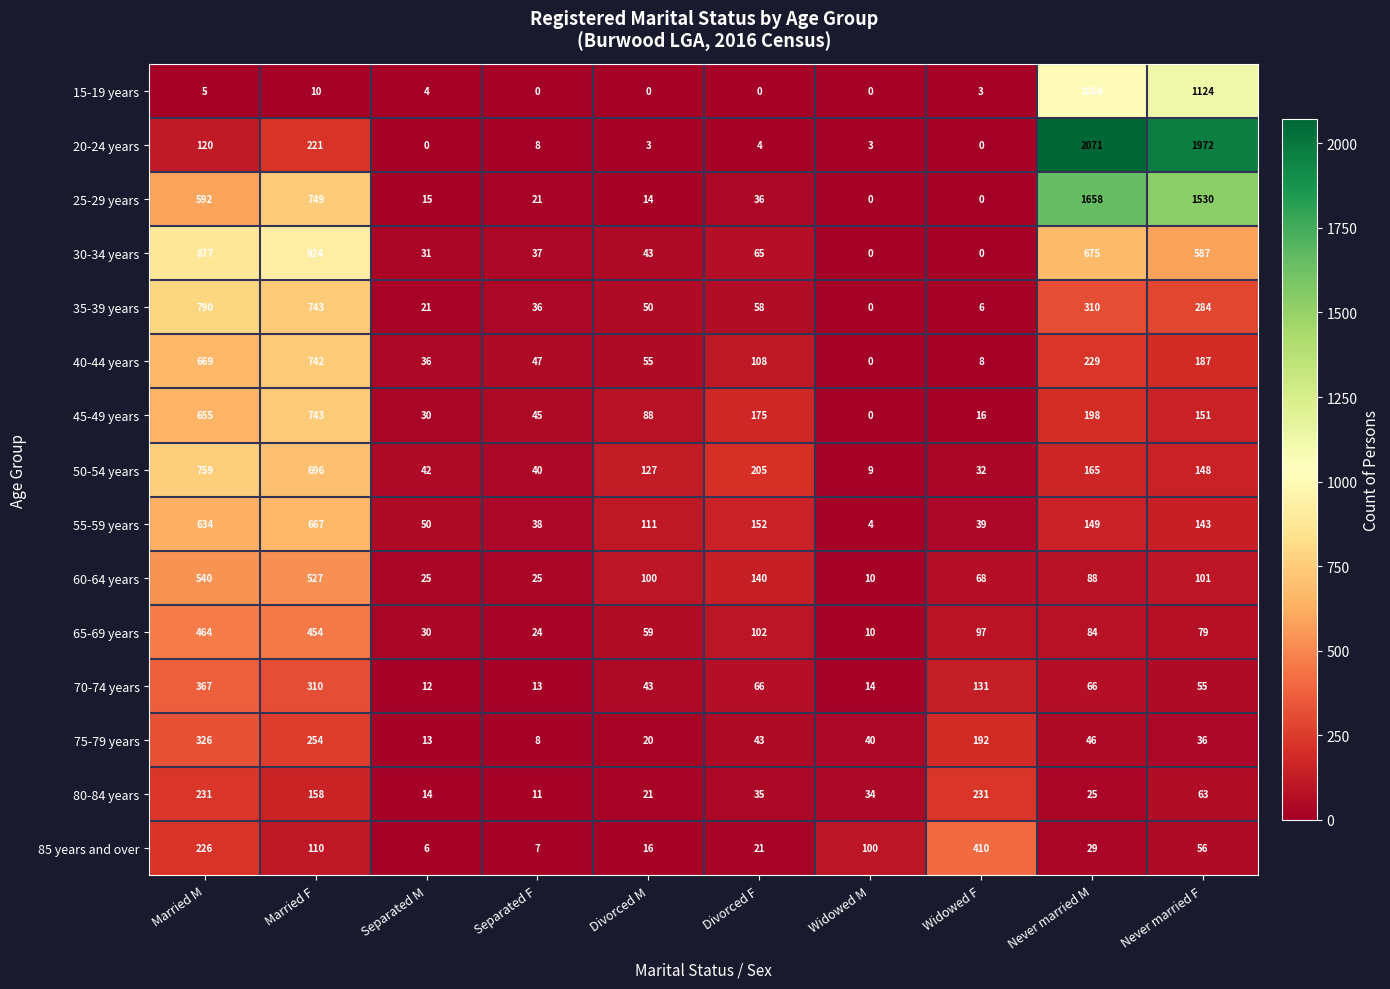

True or false: 45-49 years has a value of 59 at Divorced M.

False